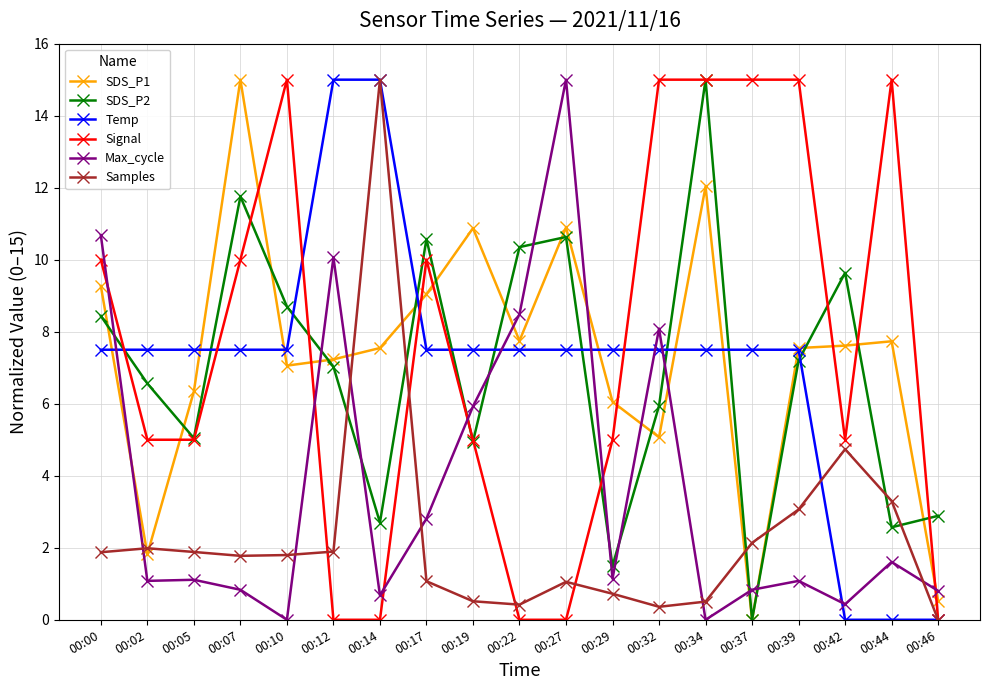

What is the value of the SDS_P1 point at the 17th from the left?

7.6